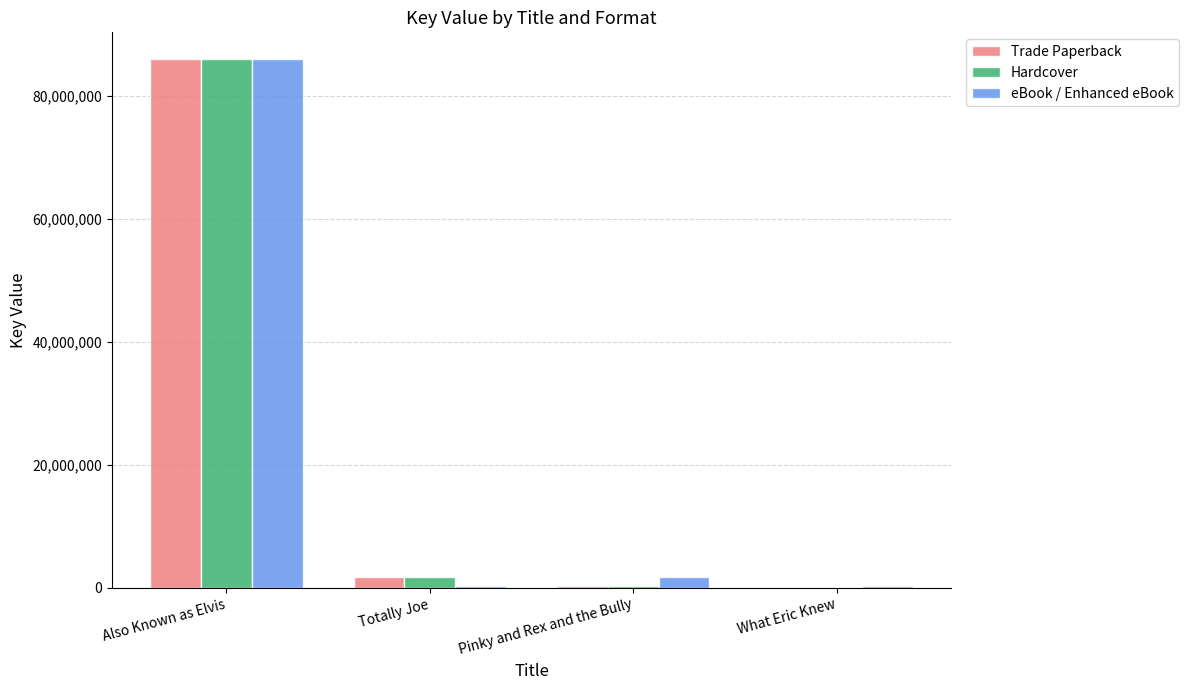

At which label is Trade Paperback closest to 43016912?

Totally Joe